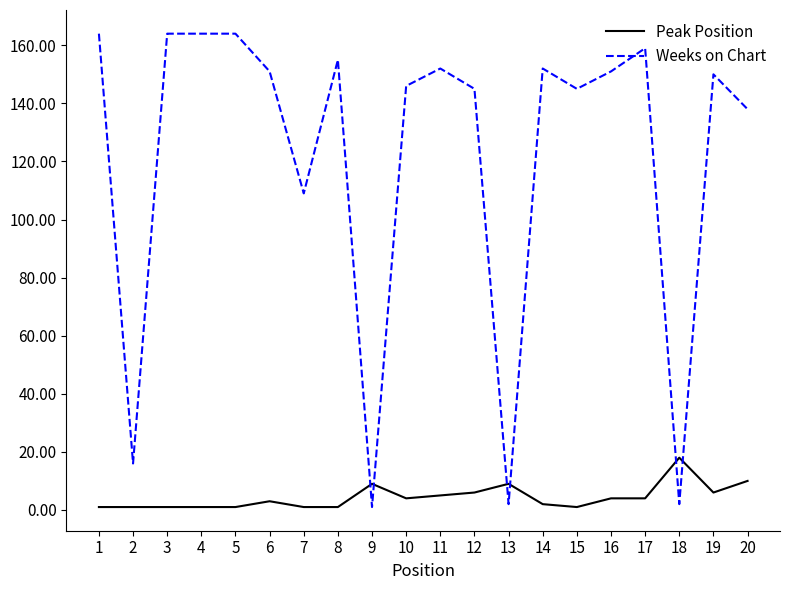

Where is Weeks on Chart nearest to the value 82?

7